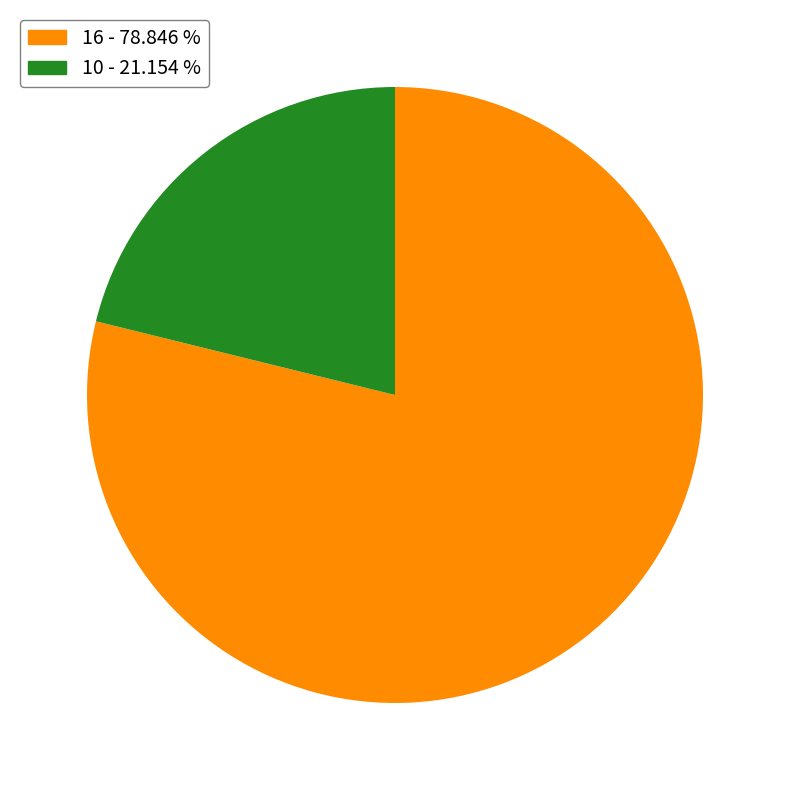

How many segments does this pie chart have?

2